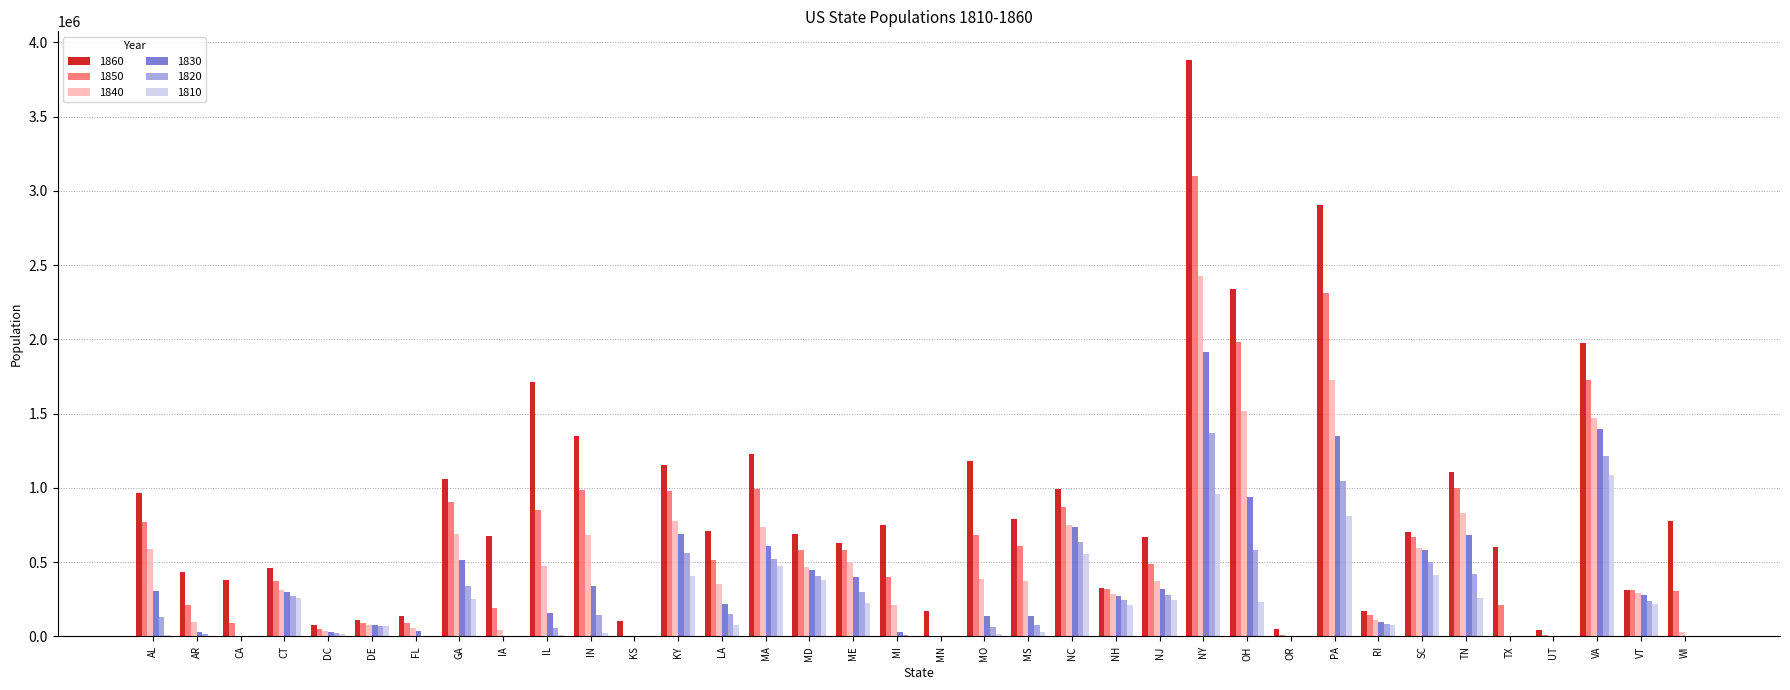

Which series changed the most between OH and PA?

1810